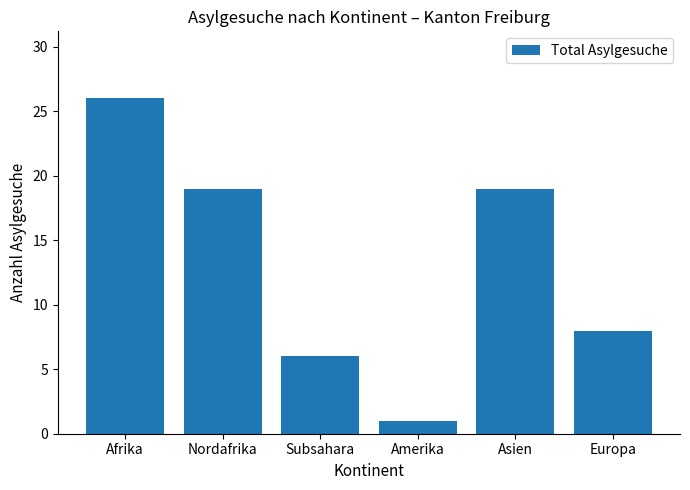

What is the label of the 5th bar from the right?

Nordafrika